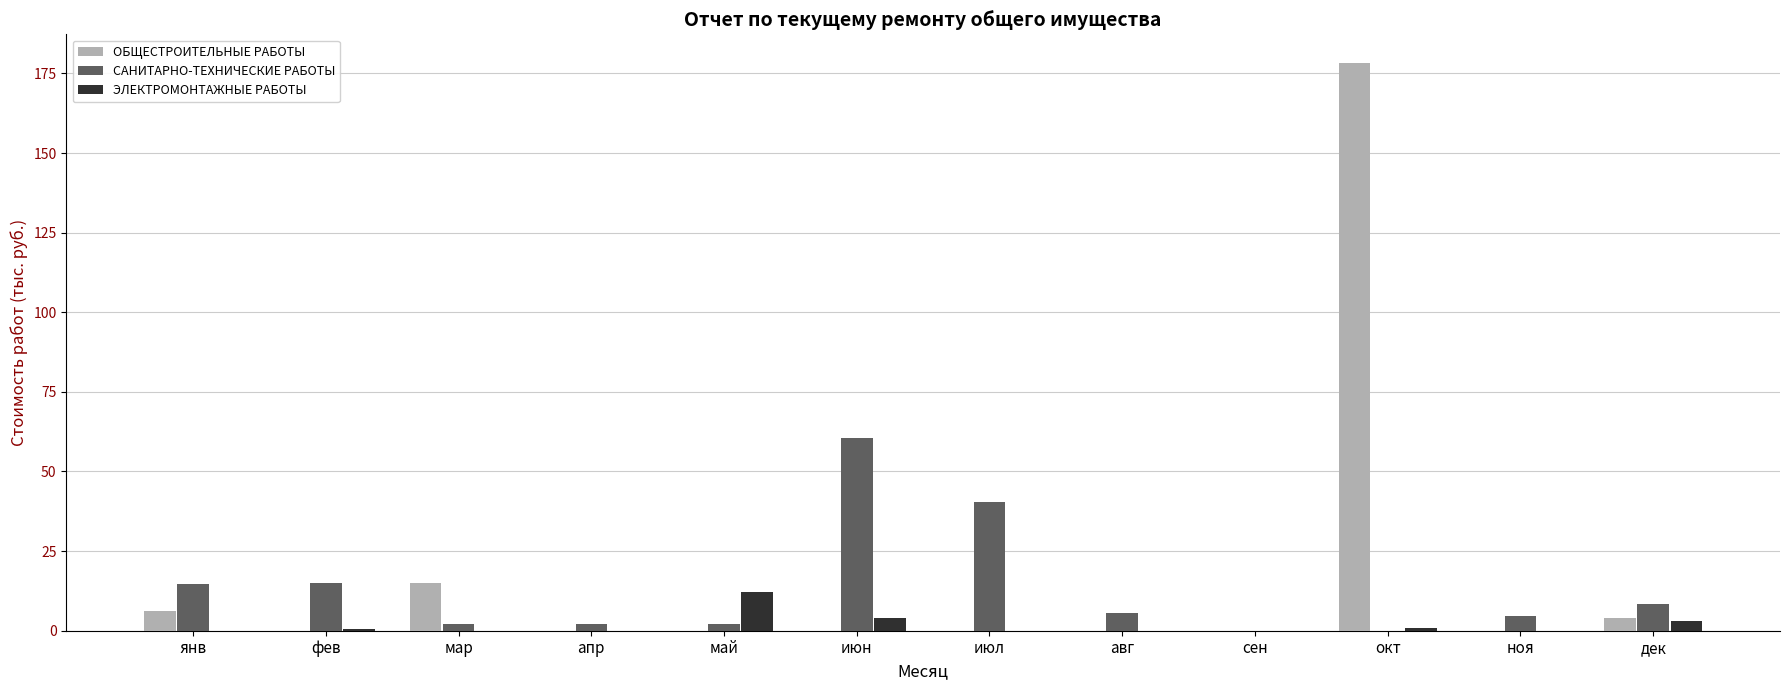

What is the highest value of the ЭЛЕКТРОМОНТАЖНЫЕ РАБОТЫ series?

12.1